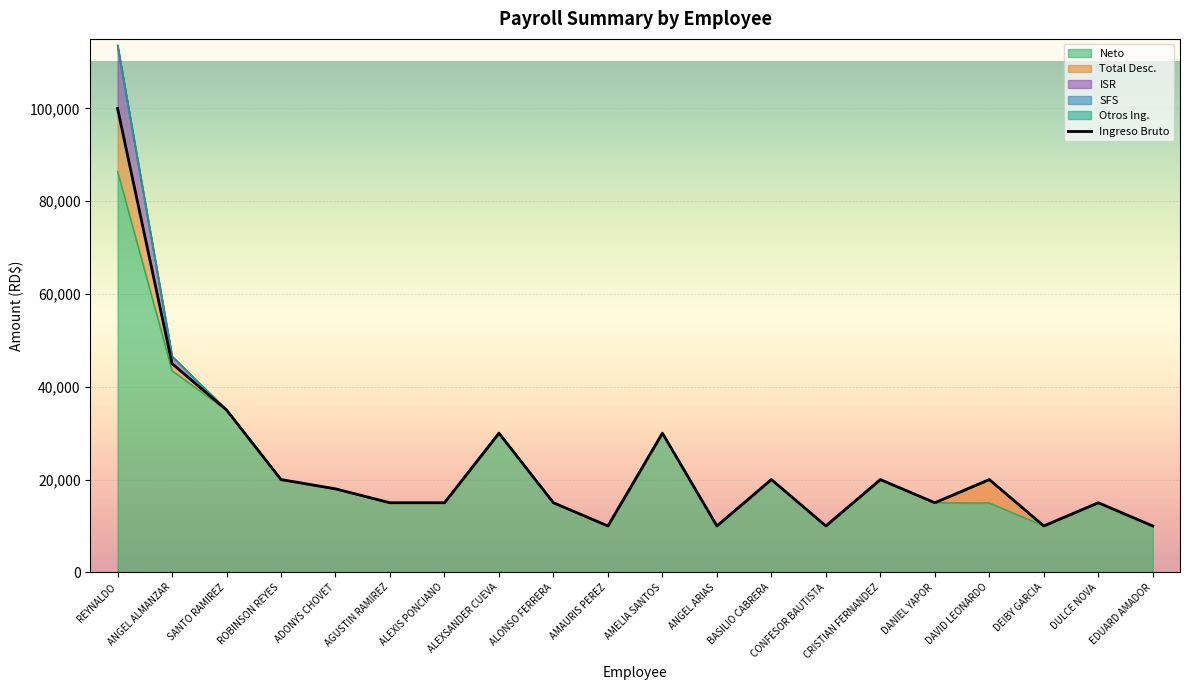

At which category does Total Desc. reach its first local peak?

DAVID LEONARDO